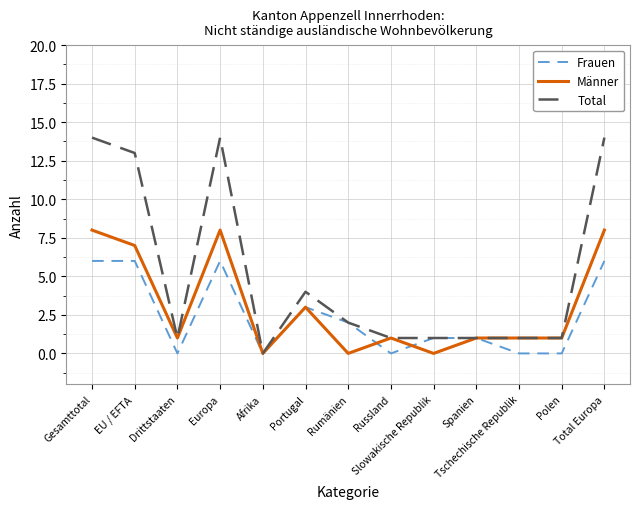

Which series has the largest total across all categories?

Total